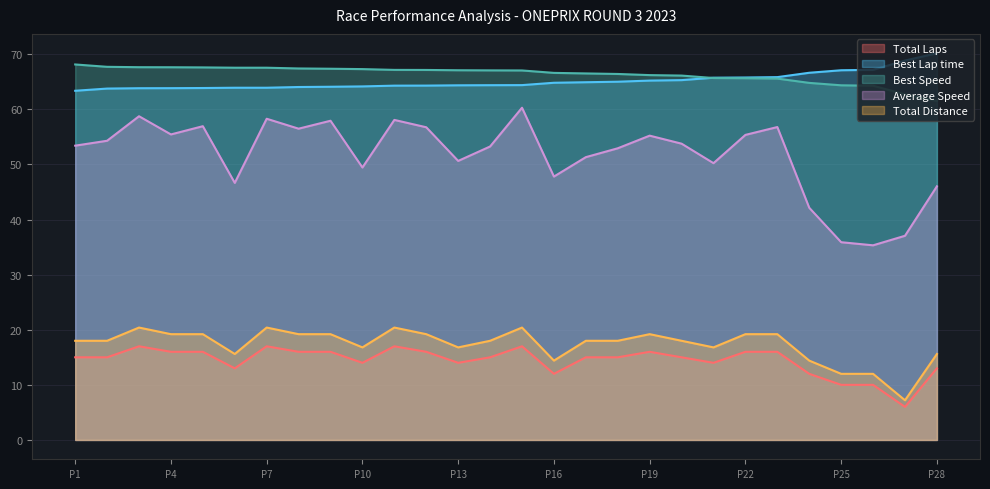

The value of Best Lap time at P28 is 115.7. True or false?

False